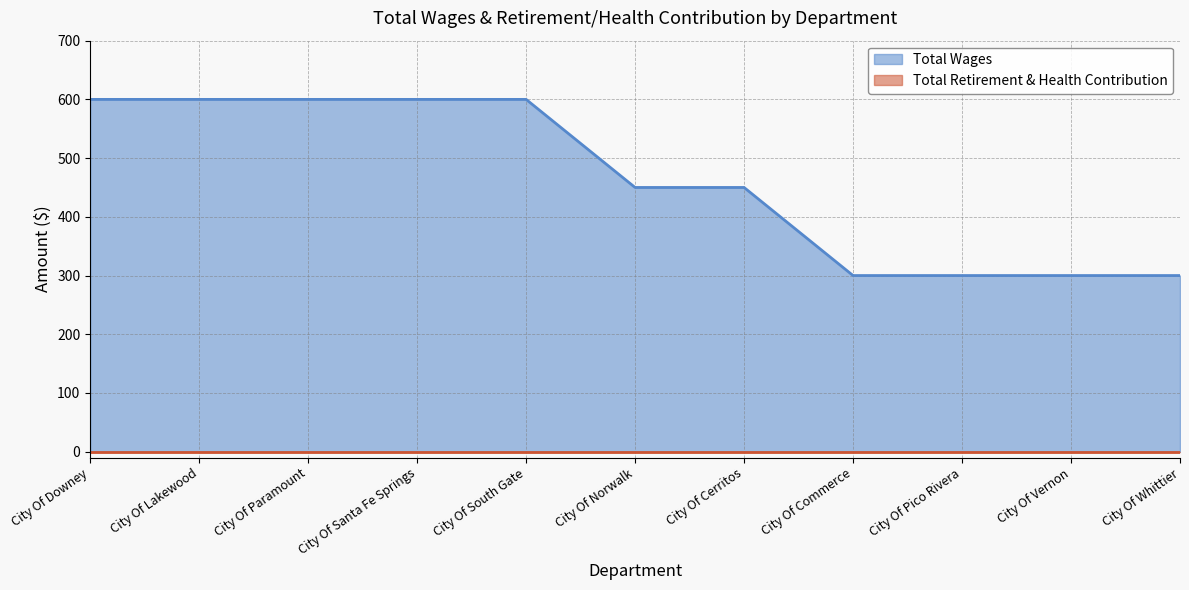

List the labels in order of value, smallest first.

City Of Commerce, City Of Pico Rivera, City Of Vernon, City Of Whittier, City Of Norwalk, City Of Cerritos, City Of Downey, City Of Lakewood, City Of Paramount, City Of Santa Fe Springs, City Of South Gate